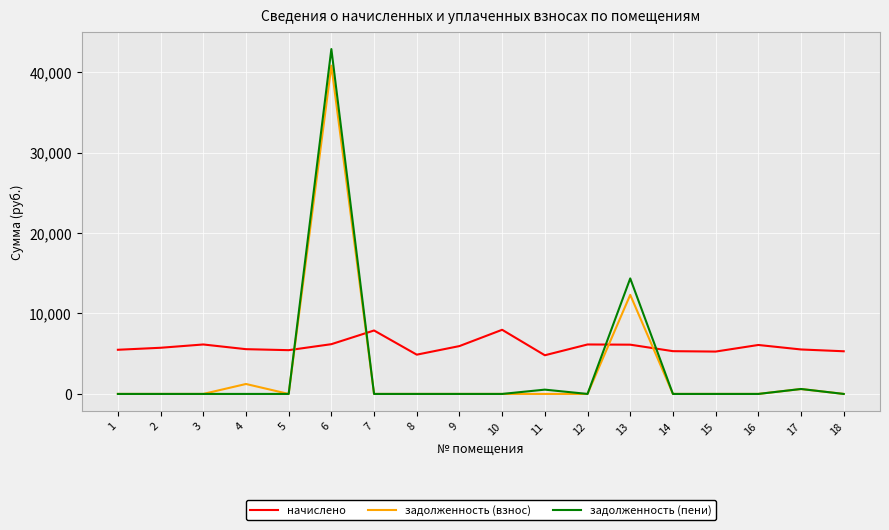

How many interior local peaks does the начислено series have?

5